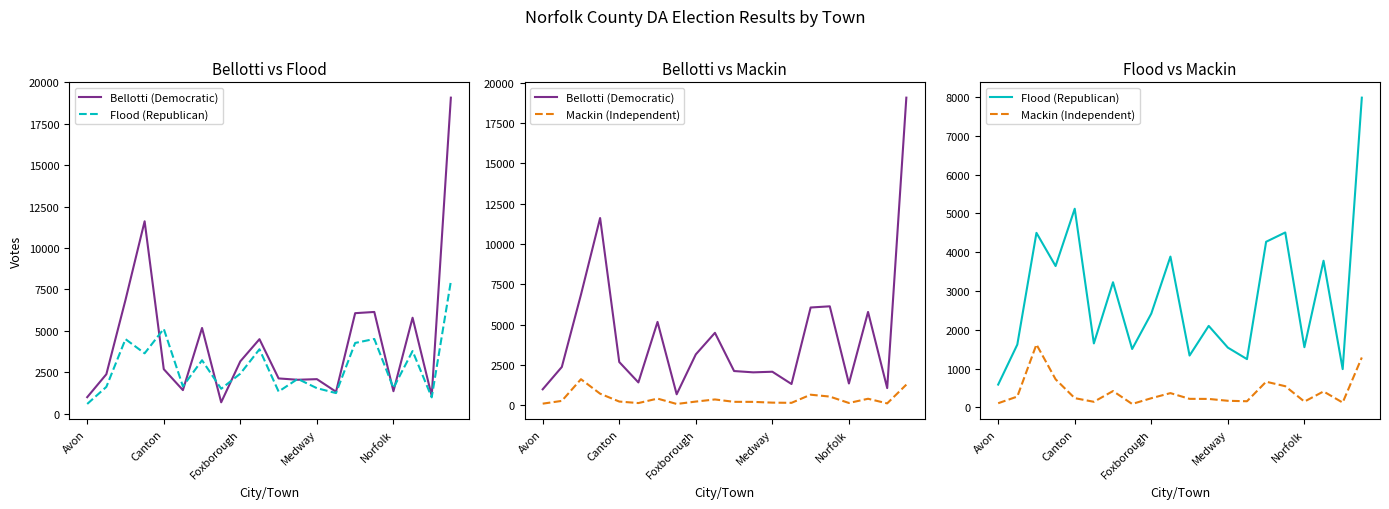

At how many categories does at least one series exceed 4929?

8